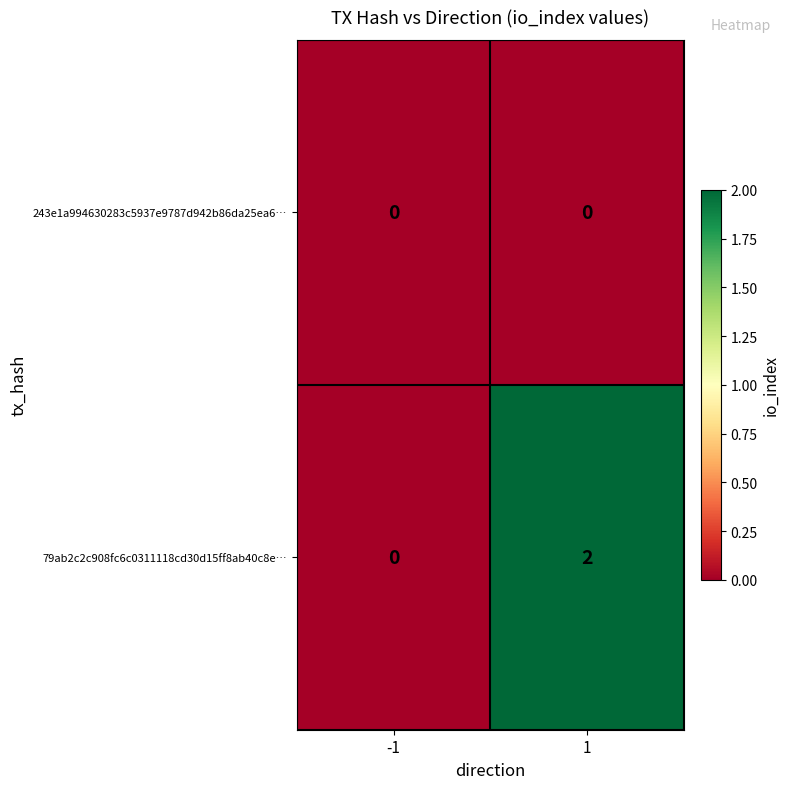

How many data points does each series have?

2